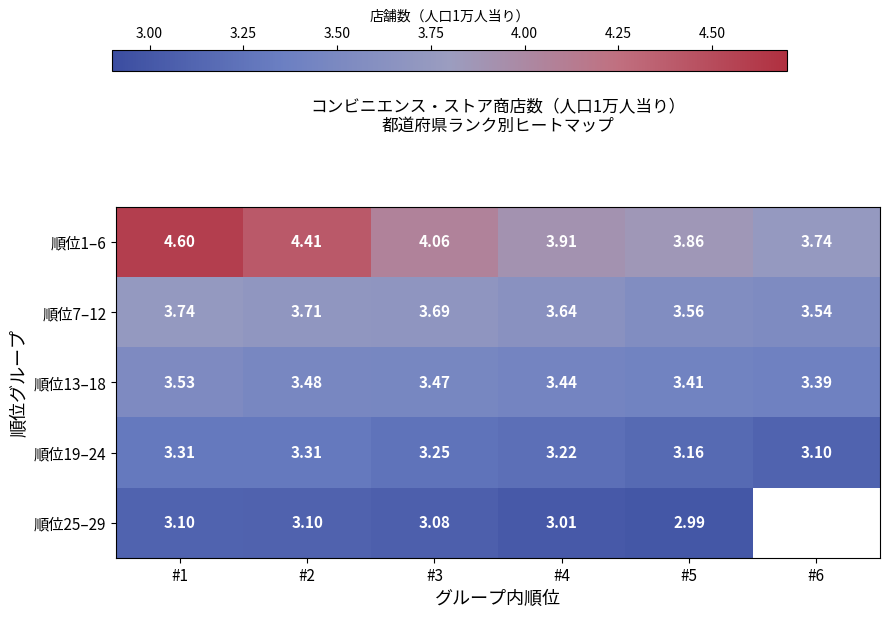

Which series has the largest range (max minus min)?

順位1–6